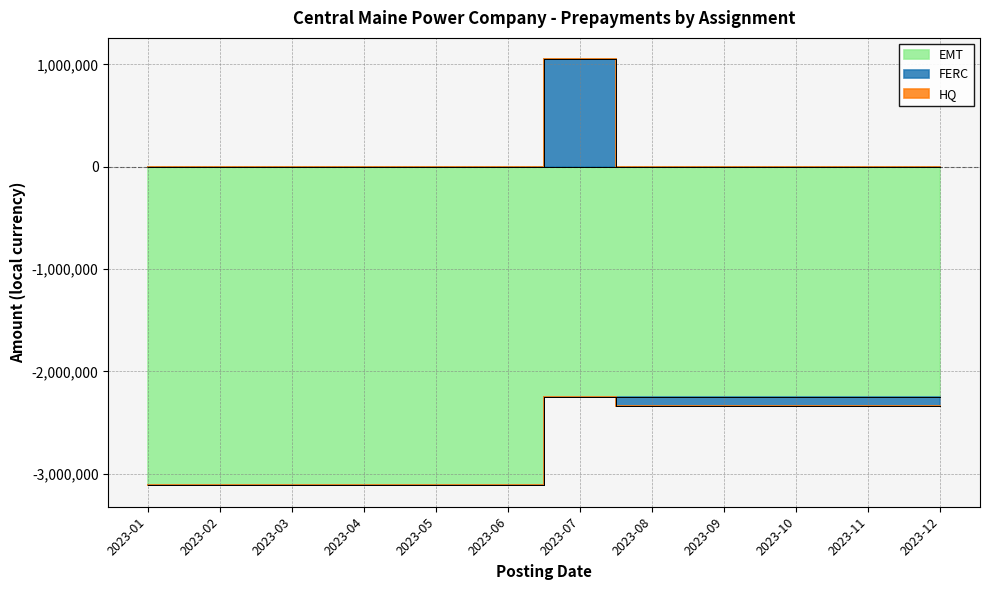

What is the value of the EMT point at the 1st from the left?

-3113375.5